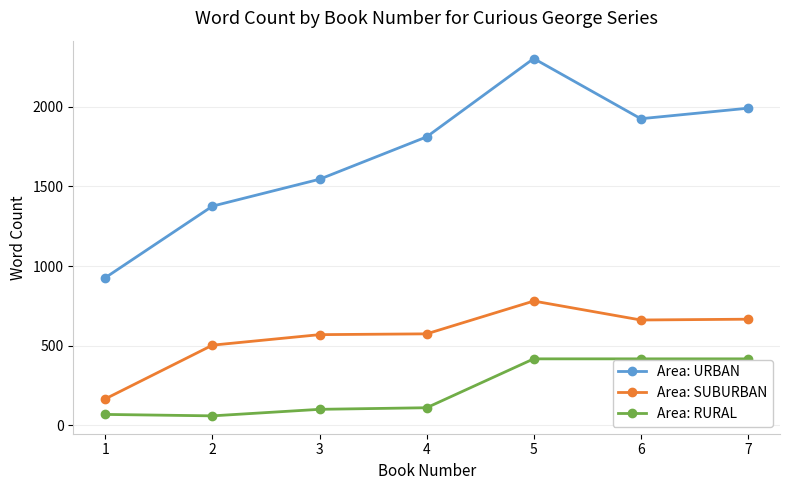

The value of Area: RURAL at 7 is 276. True or false?

False